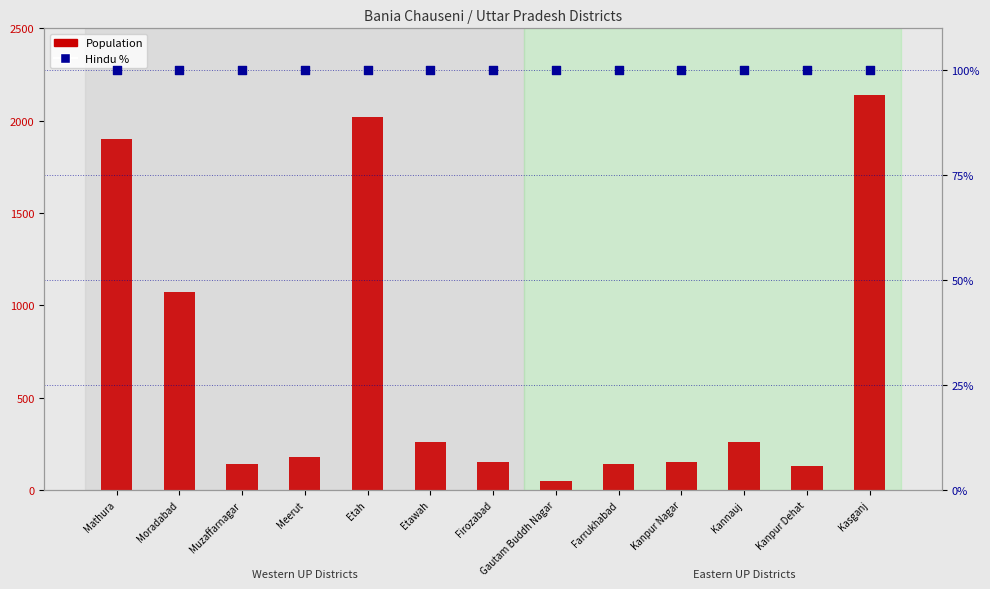

Which series has the largest total across all categories?

Population